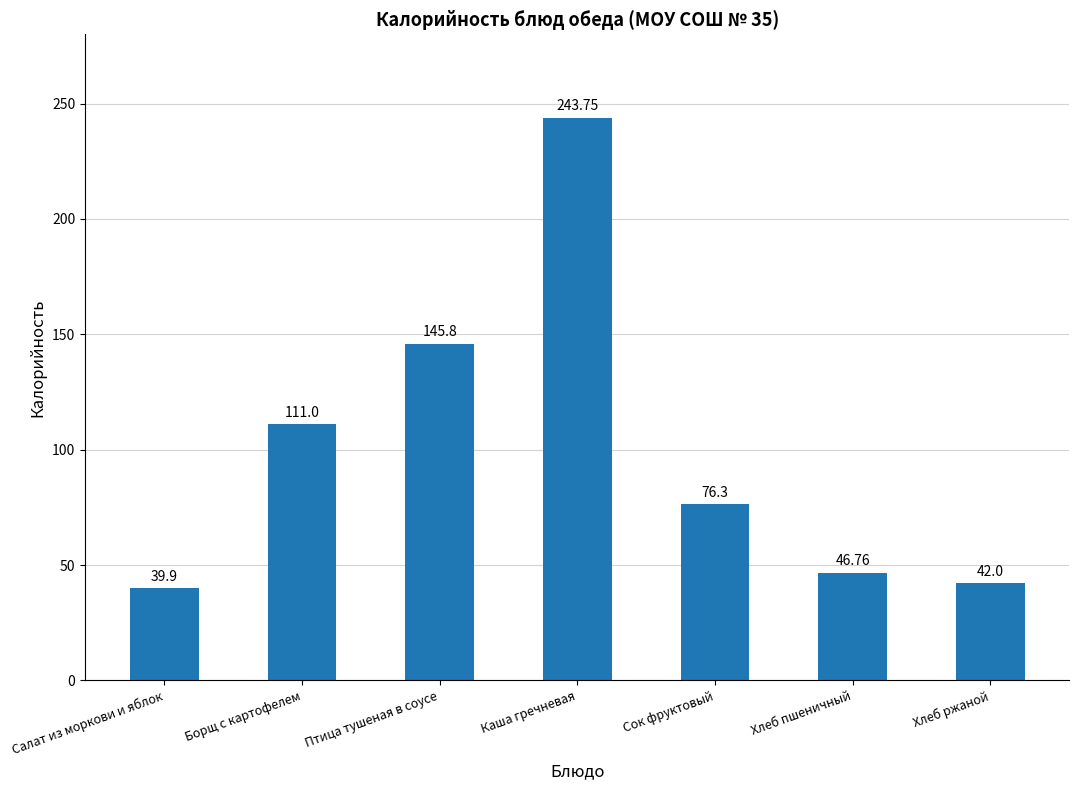

List the labels in order of value, smallest first.

Салат из моркови и яблок, Хлеб ржаной, Хлеб пшеничный, Сок фруктовый, Борщ с картофелем, Птица тушеная в соусе, Каша гречневая